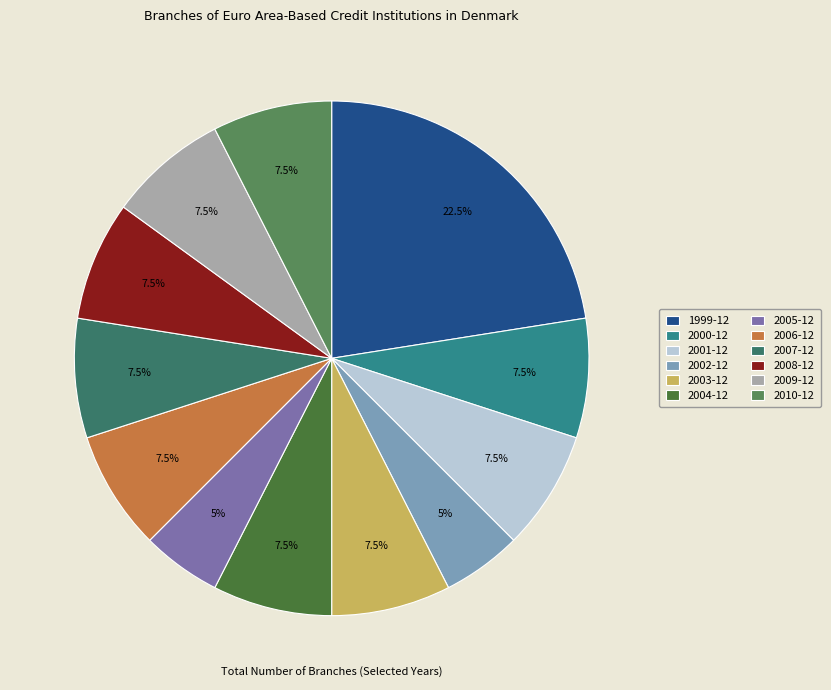

Is there any slice that represents more than half of the pie?

No